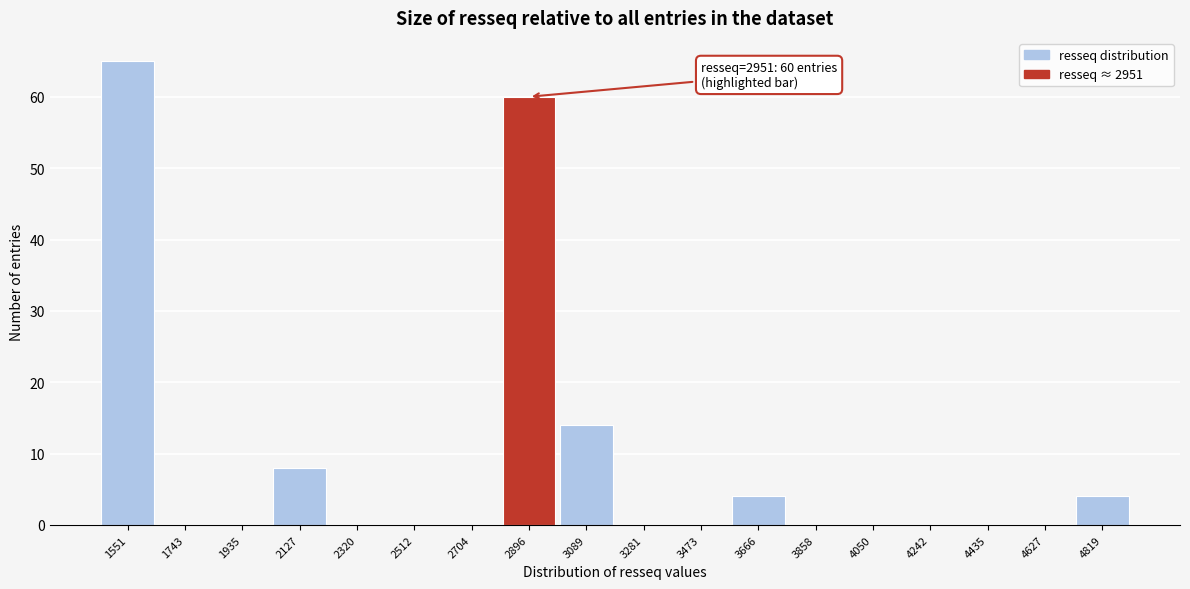

Reading left to right, what are all the values shown in this chart?

1551=65	1743=0	1935=0	2127=8	2320=0	2512=0	2704=0	2896=60	3089=14	3281=0	3473=0	3666=4	3858=0	4050=0	4242=0	4435=0	4627=0	4819=4